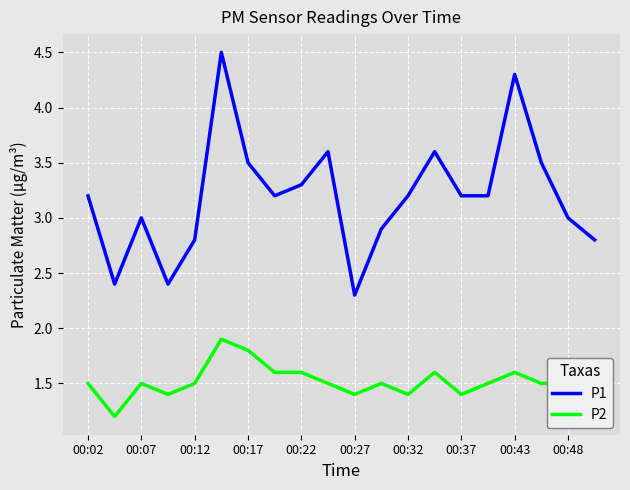

What is the average value of the P1 series?

3.2